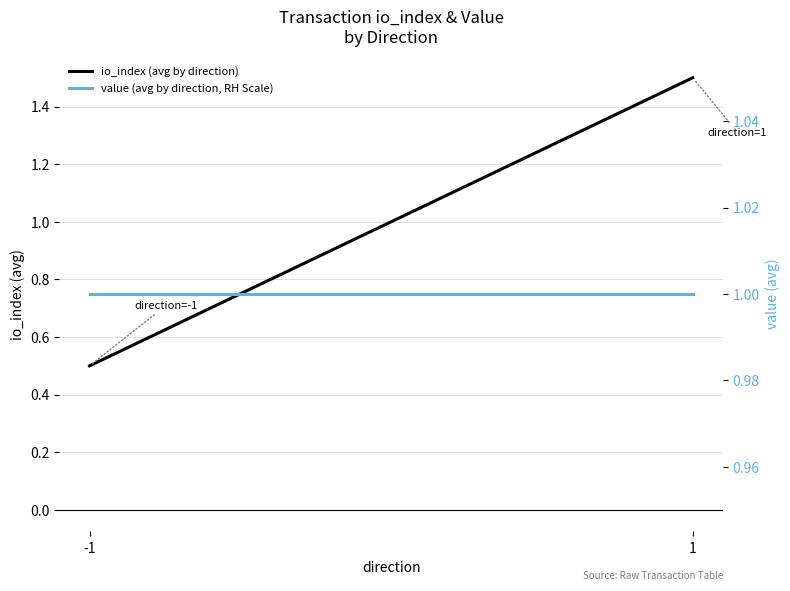

Count the number of data series in this chart.

2